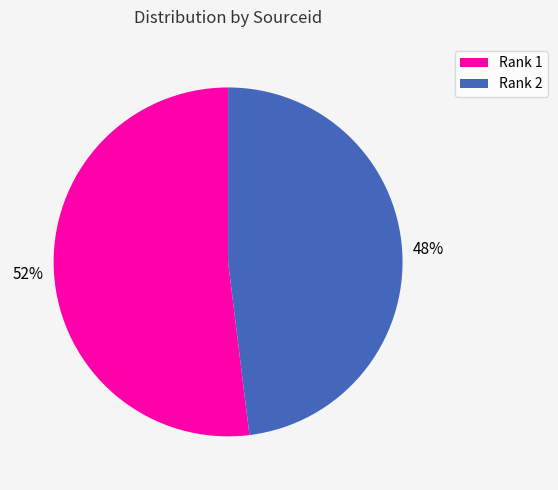

To the nearest percent, what percentage of the pie is Rank 2?

48%